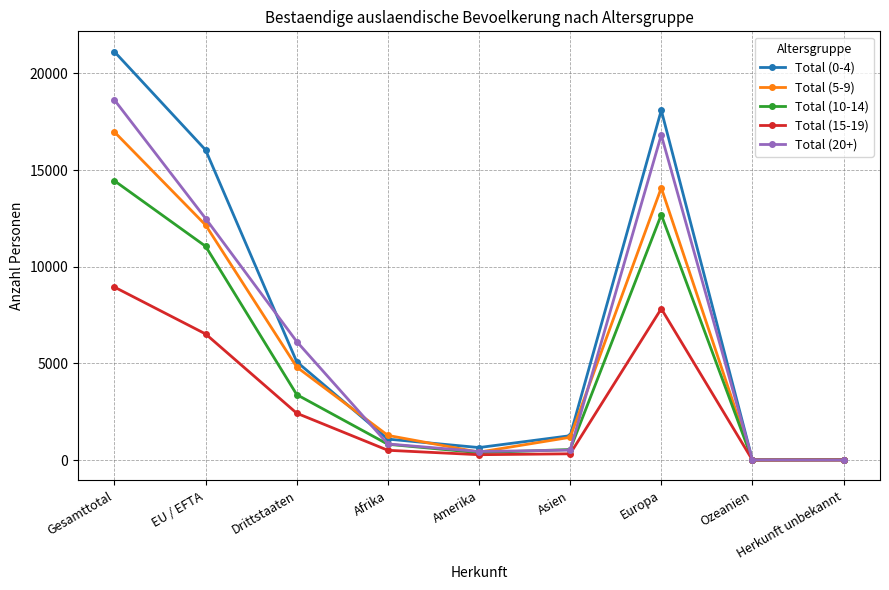

What is the total value across all series at Amerika?

2164